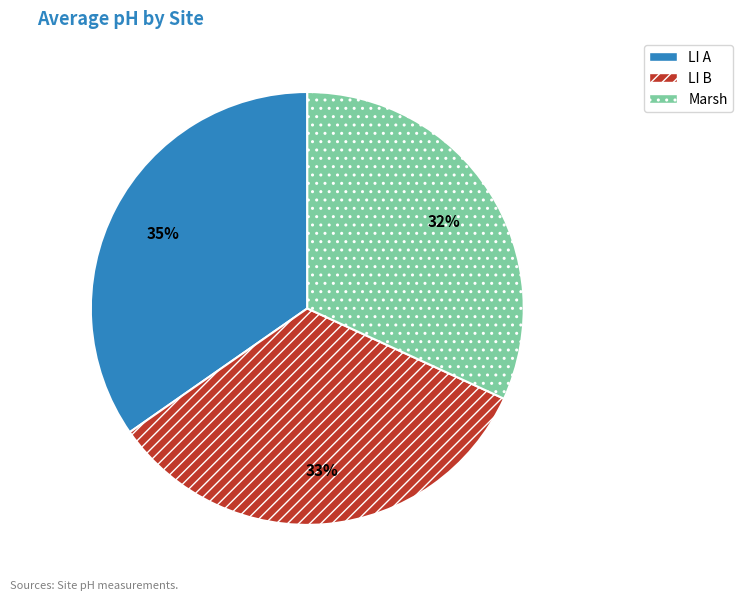

Approximately how many times larger is the value at Marsh compared to LI B?

1.0